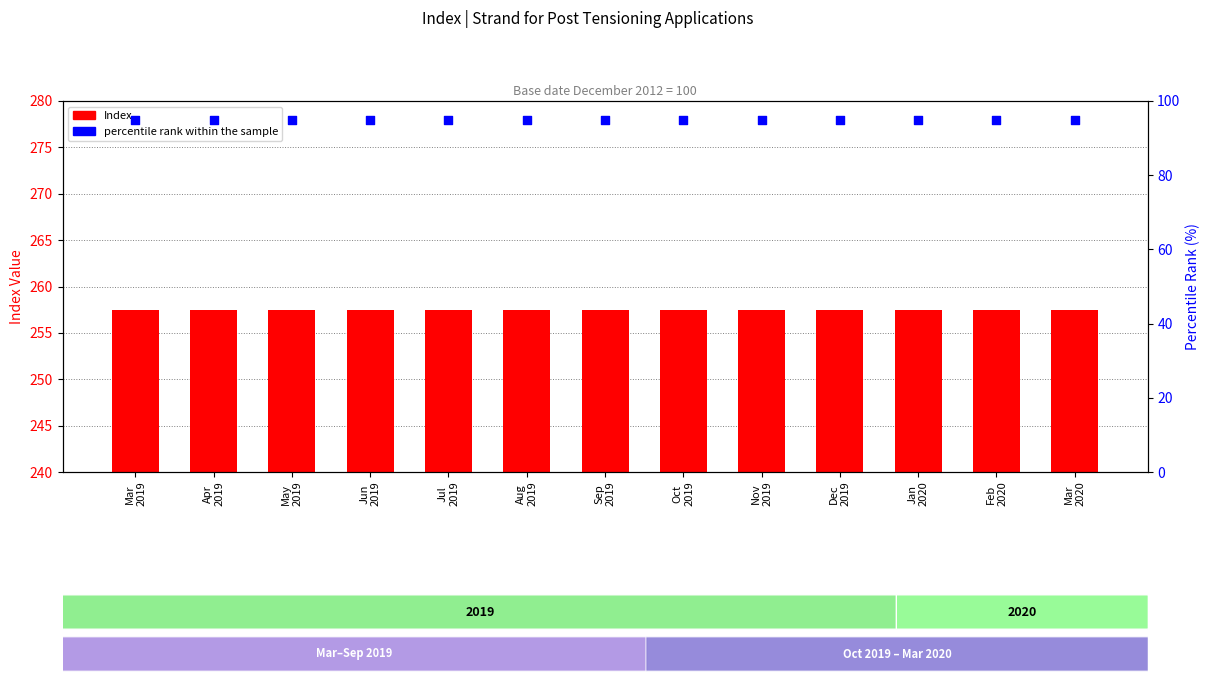

What is the total value across all series at May
2019?

352.5